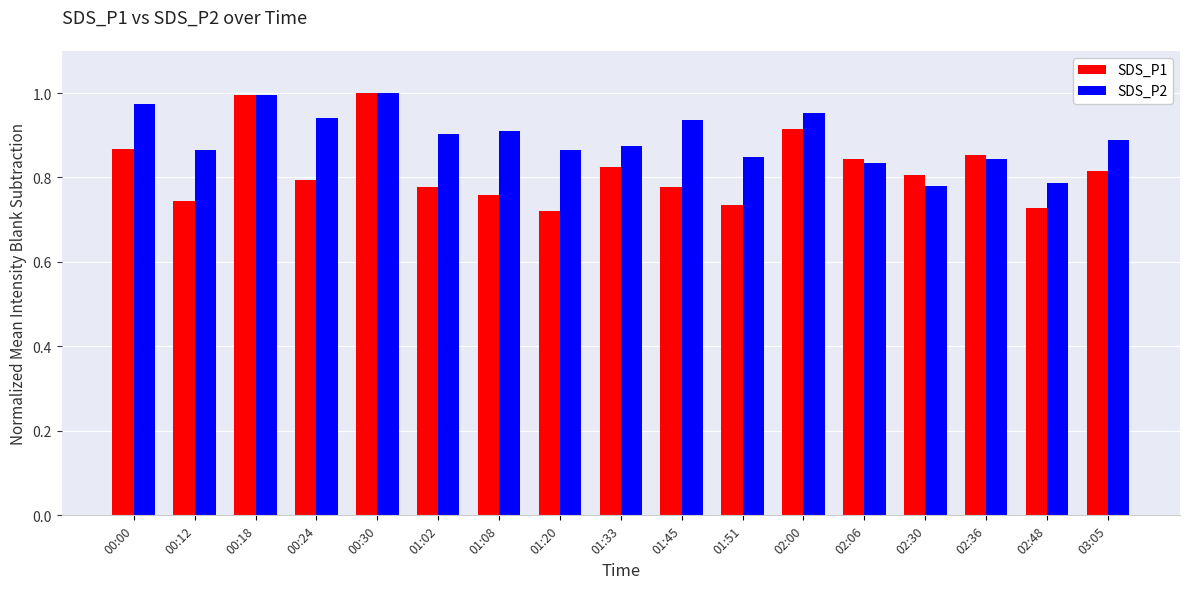

Rank the series by their average value, from highest to lowest.

SDS_P2, SDS_P1